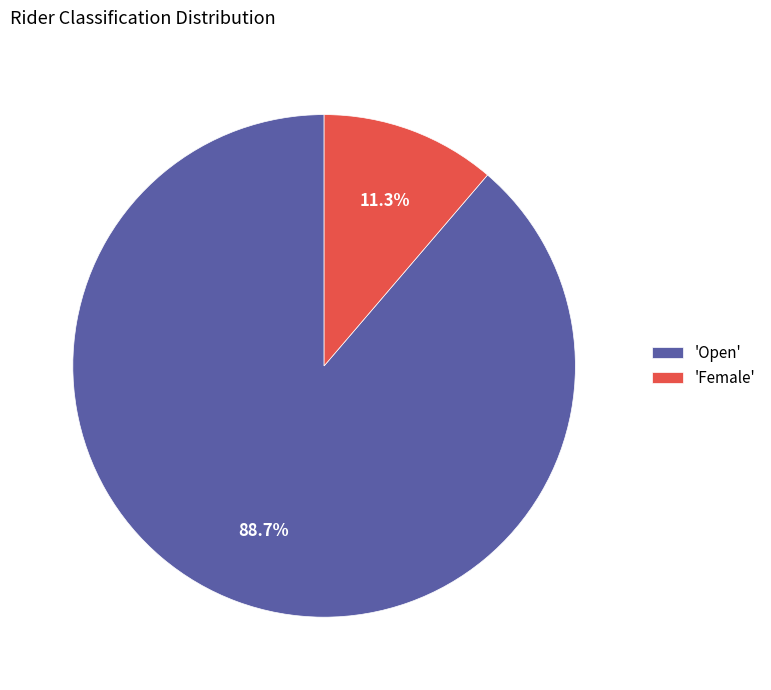

Which has a higher value, 'Female' or 'Open'?

'Open'